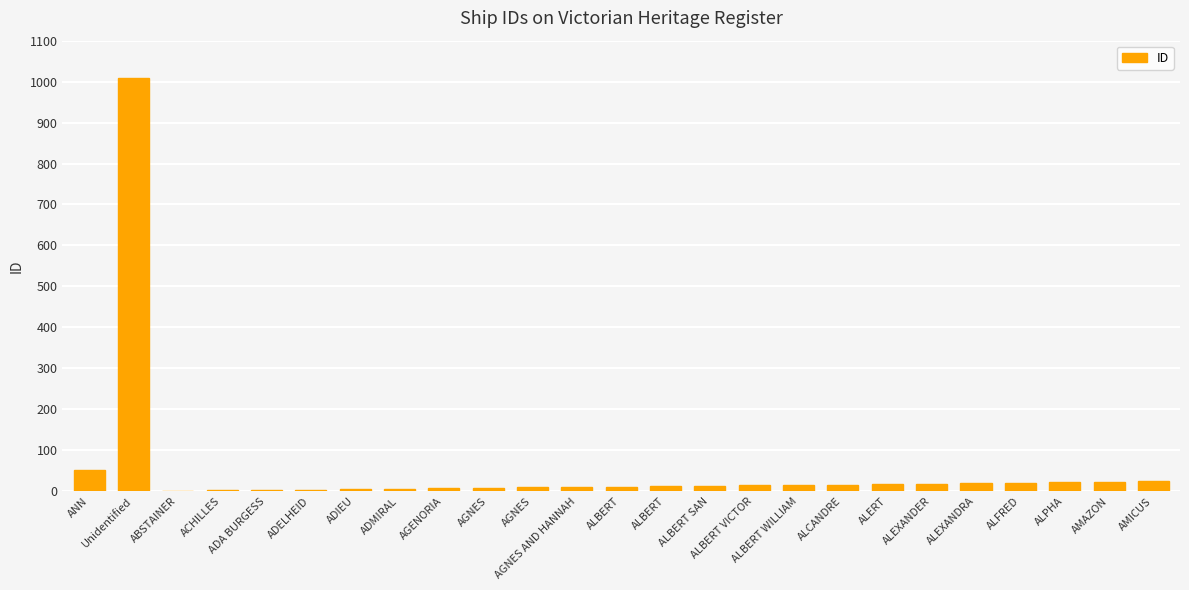

What is the difference between the second highest and minimum values?

50